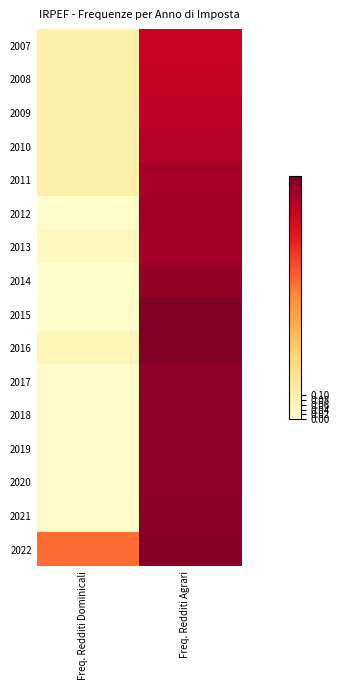

Reading right to left, what are all the values shown in this chart?

2007: Freq. Redditi Agrari=0.8	Freq. Redditi Dominicali=0.1
2008: Freq. Redditi Agrari=0.9	Freq. Redditi Dominicali=0.1
2009: Freq. Redditi Agrari=0.9	Freq. Redditi Dominicali=0.1
2010: Freq. Redditi Agrari=0.9	Freq. Redditi Dominicali=0.1
2011: Freq. Redditi Agrari=0.9	Freq. Redditi Dominicali=0.1
2012: Freq. Redditi Agrari=0.9	Freq. Redditi Dominicali=0.0
2013: Freq. Redditi Agrari=0.9	Freq. Redditi Dominicali=0.0
2014: Freq. Redditi Agrari=1.0	Freq. Redditi Dominicali=0.0
2015: Freq. Redditi Agrari=1.0	Freq. Redditi Dominicali=0.0
2016: Freq. Redditi Agrari=1.0	Freq. Redditi Dominicali=0.1
2017: Freq. Redditi Agrari=1.0	Freq. Redditi Dominicali=0.0
2018: Freq. Redditi Agrari=1.0	Freq. Redditi Dominicali=0.0
2019: Freq. Redditi Agrari=1.0	Freq. Redditi Dominicali=0.0
2020: Freq. Redditi Agrari=1.0	Freq. Redditi Dominicali=0.0
2021: Freq. Redditi Agrari=1.0	Freq. Redditi Dominicali=0.0
2022: Freq. Redditi Agrari=1.0	Freq. Redditi Dominicali=0.6